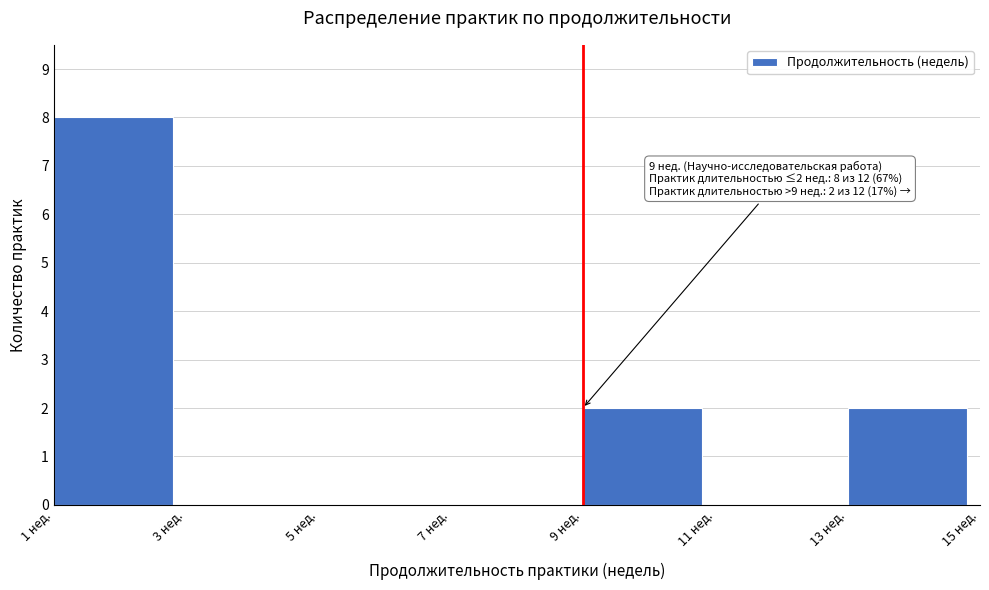

Which range on the x-axis has the tallest bar?

1 to 3